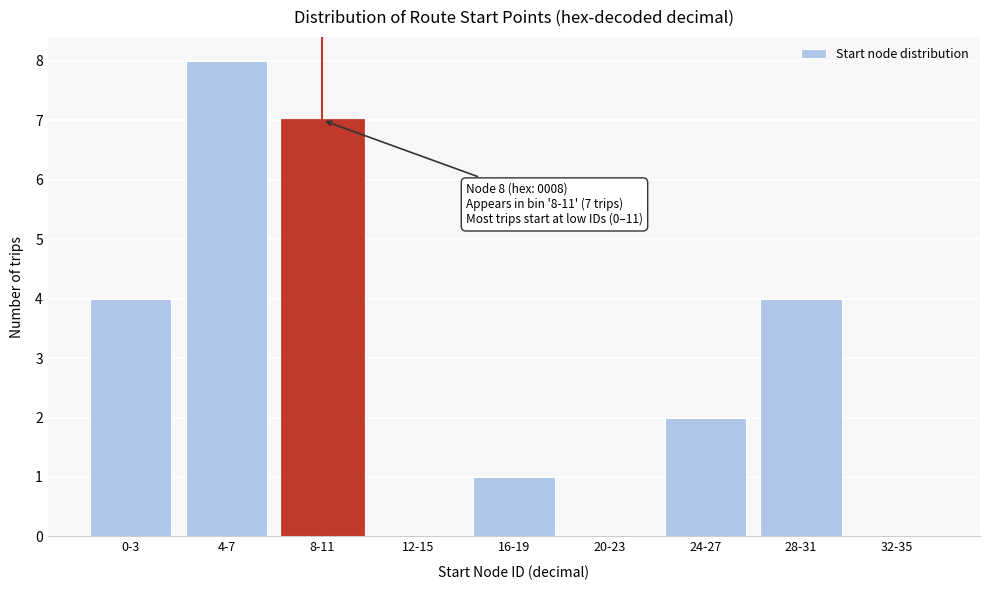

Reading left to right, extract all data points from this chart.

0-3=4	4-7=8	8-11=7	12-15=0	16-19=1	20-23=0	24-27=2	28-31=4	32-35=0